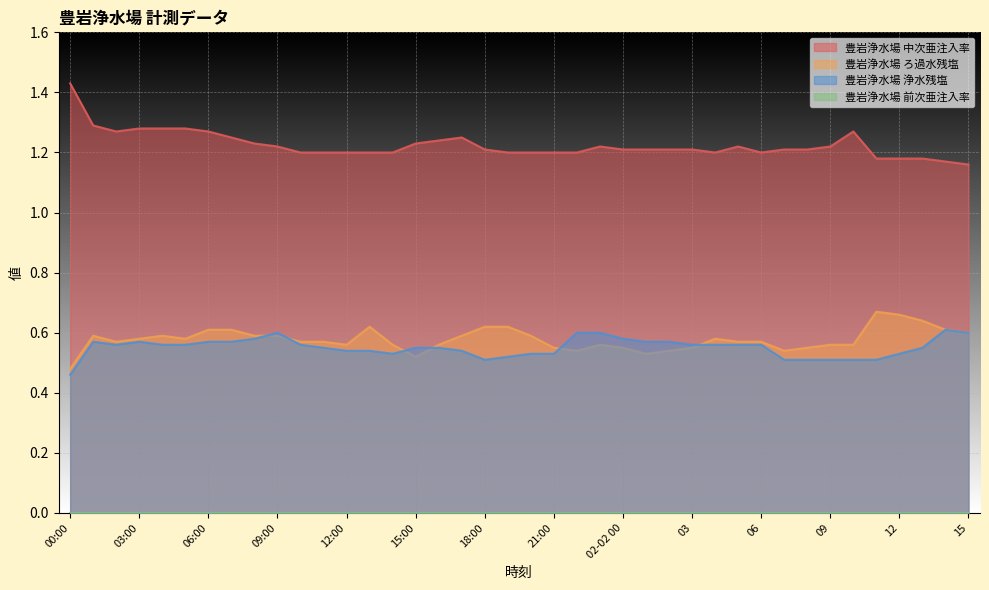

Which has a higher value, 02:00 or 06?

02:00